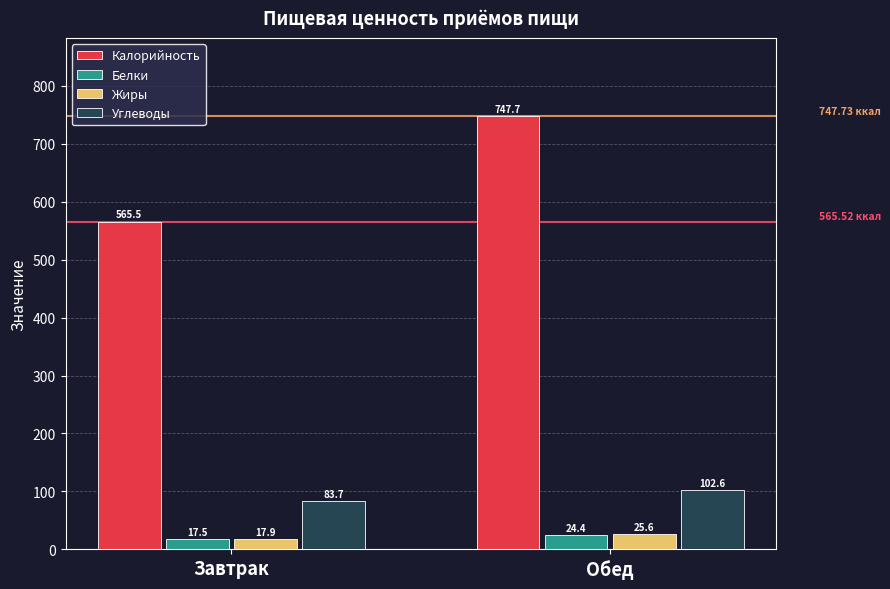

What is the difference between the Белки values at Обед and Завтрак?

6.9